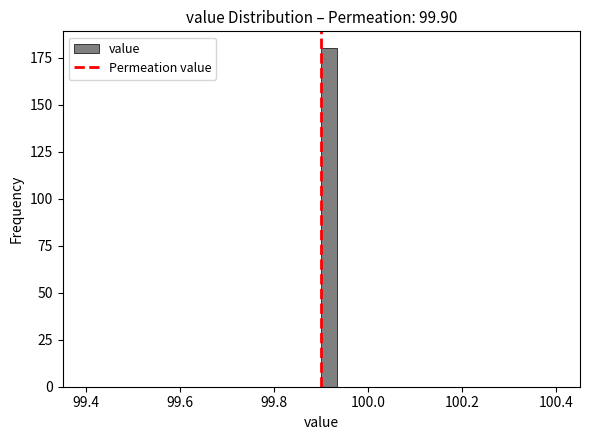

Around what value on the x-axis is the tallest bar? Give the approximate position of its centre, as read against the axis.

99.92